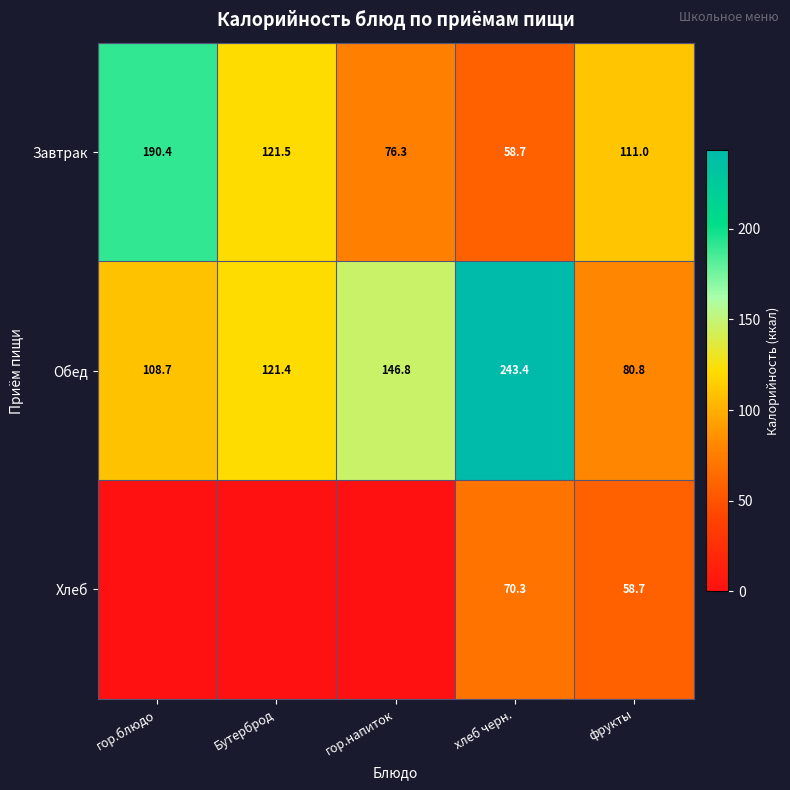

The value of Обед at гор.блюдо is 108.7. True or false?

True